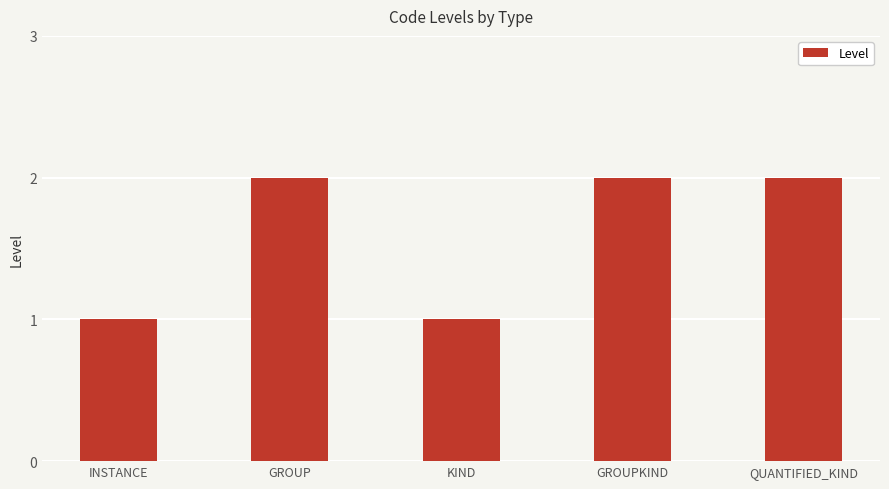

Reading left to right, what are all the values shown in this chart?

1	2	1	2	2